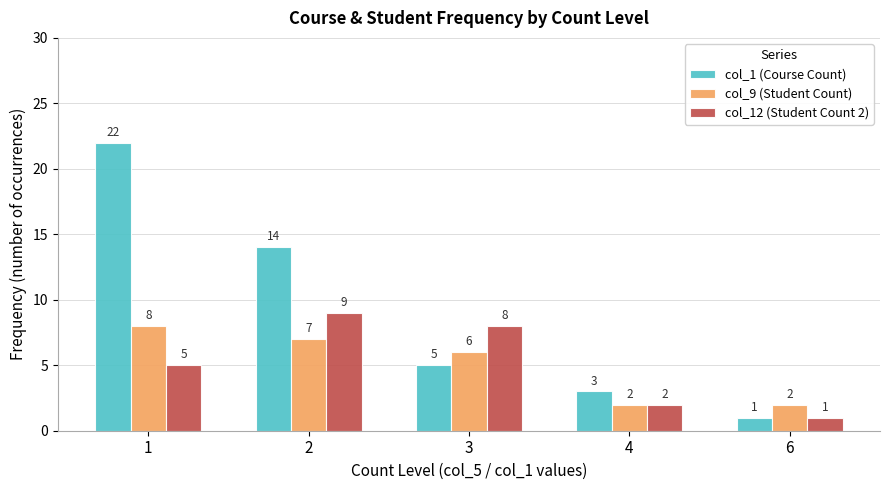

What is the difference between the col_12 (Student Count 2) values at 3 and 1?

3